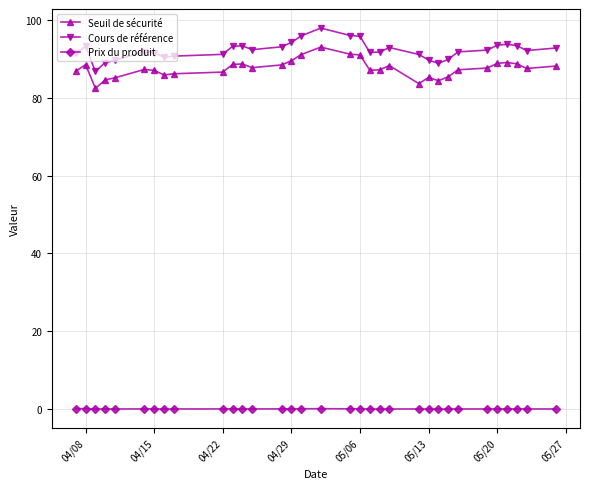

True or false: Cours de référence has more than 2 interior local peaks.

True